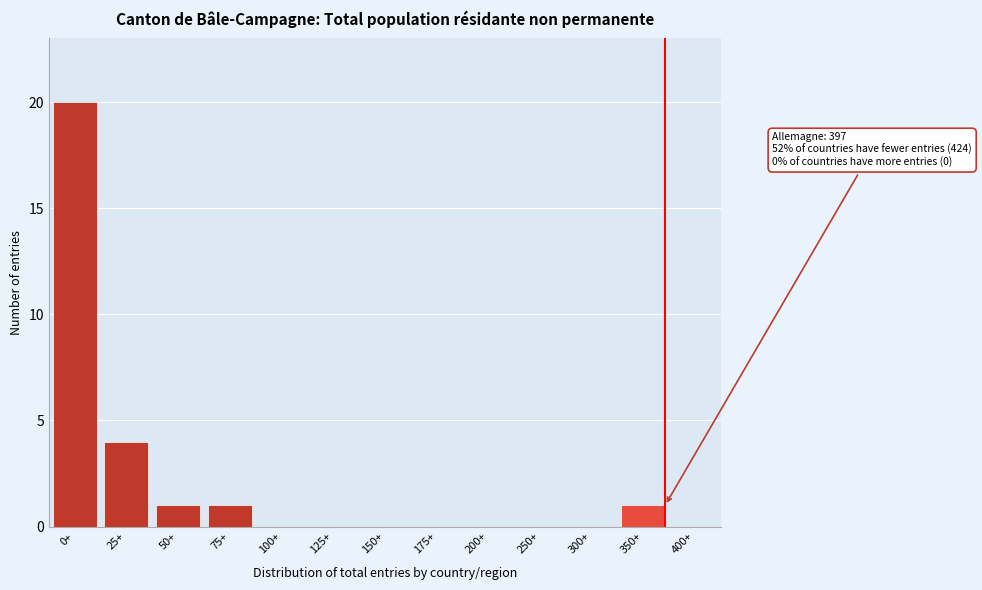

Reading left to right, what are all the values shown in this chart?

0+=20	25+=4	50+=1	75+=1	100+=0	125+=0	150+=0	175+=0	200+=0	250+=0	300+=0	350+=1	400+=0